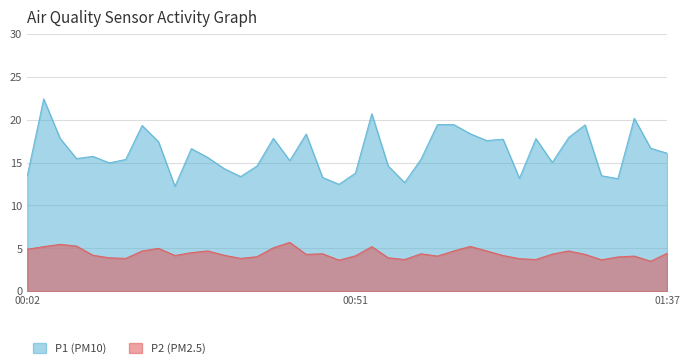

What is the difference between the P2 (PM2.5) values at 01:08 and 01:30?

1.2